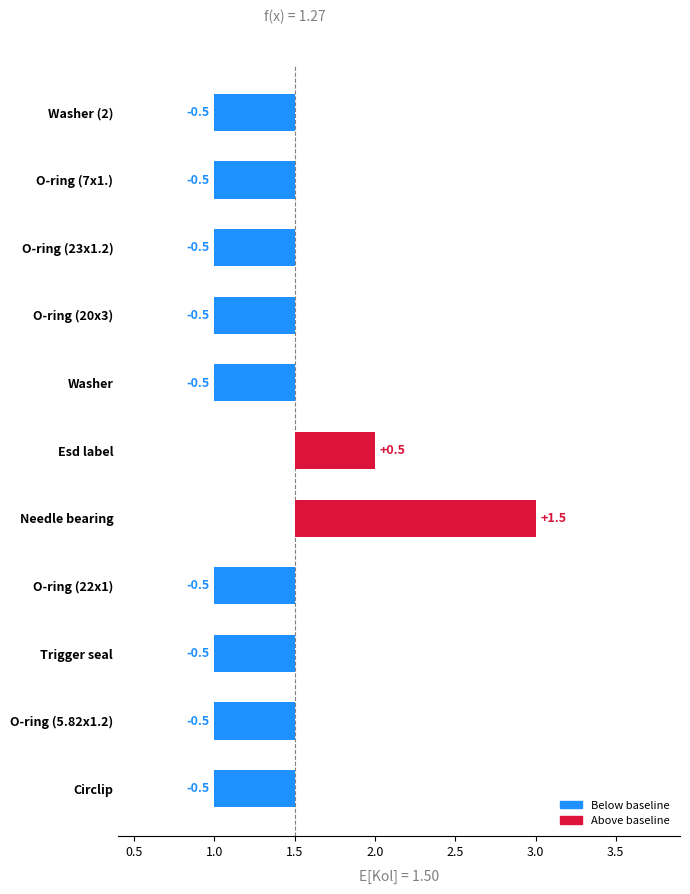

How many series are shown in this chart?

1